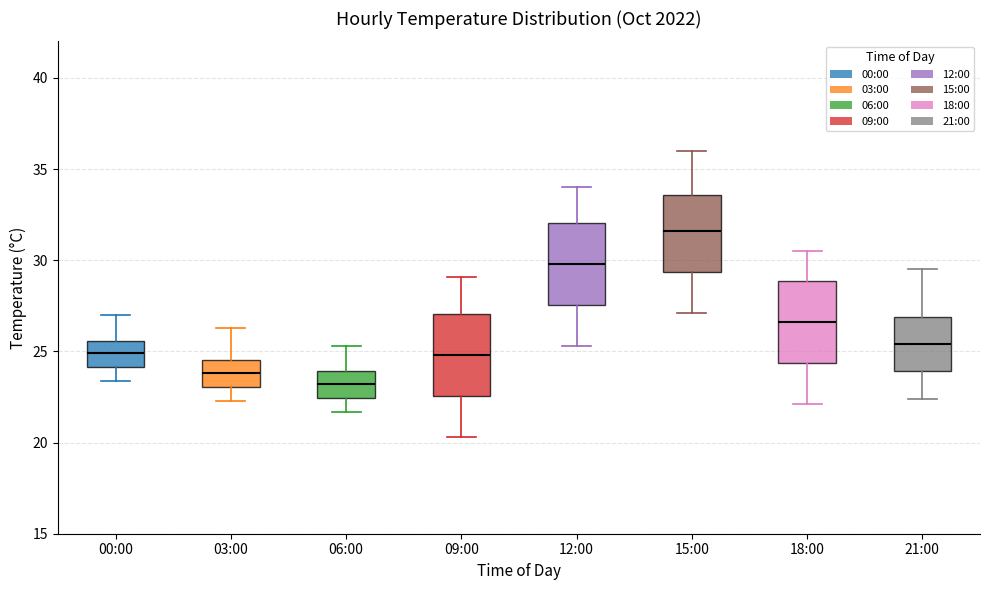

Reading left to right, read every box against the y-axis: the position of its median line, the range the box covers, and the ends of its whiskers. The values are not printed on the chart, so give them approximately, as read against the axis.

00:00: median 25.0, box 24.0 to 25.5, whiskers 23.5 to 27.0
03:00: median 24.0, box 23.0 to 24.5, whiskers 22.5 to 26.5
06:00: median 23.0, box 22.5 to 24.0, whiskers 21.5 to 25.5
09:00: median 25.0, box 22.5 to 27.0, whiskers 20.5 to 29.0
12:00: median 30.0, box 27.5 to 32.0, whiskers 25.5 to 34.0
15:00: median 31.5, box 29.5 to 33.5, whiskers 27.0 to 36.0
18:00: median 26.5, box 24.5 to 29.0, whiskers 22.0 to 30.5
21:00: median 25.5, box 24.0 to 27.0, whiskers 22.5 to 29.5